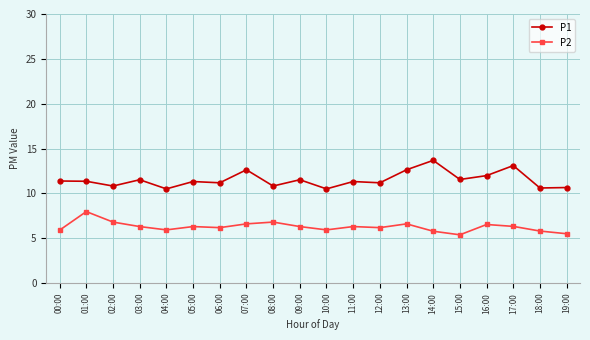

True or false: P1 has more than 2 interior local peaks.

True